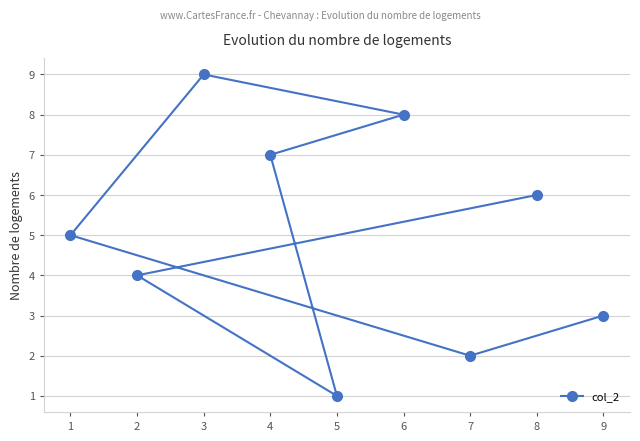

Count the number of data series in this chart.

1